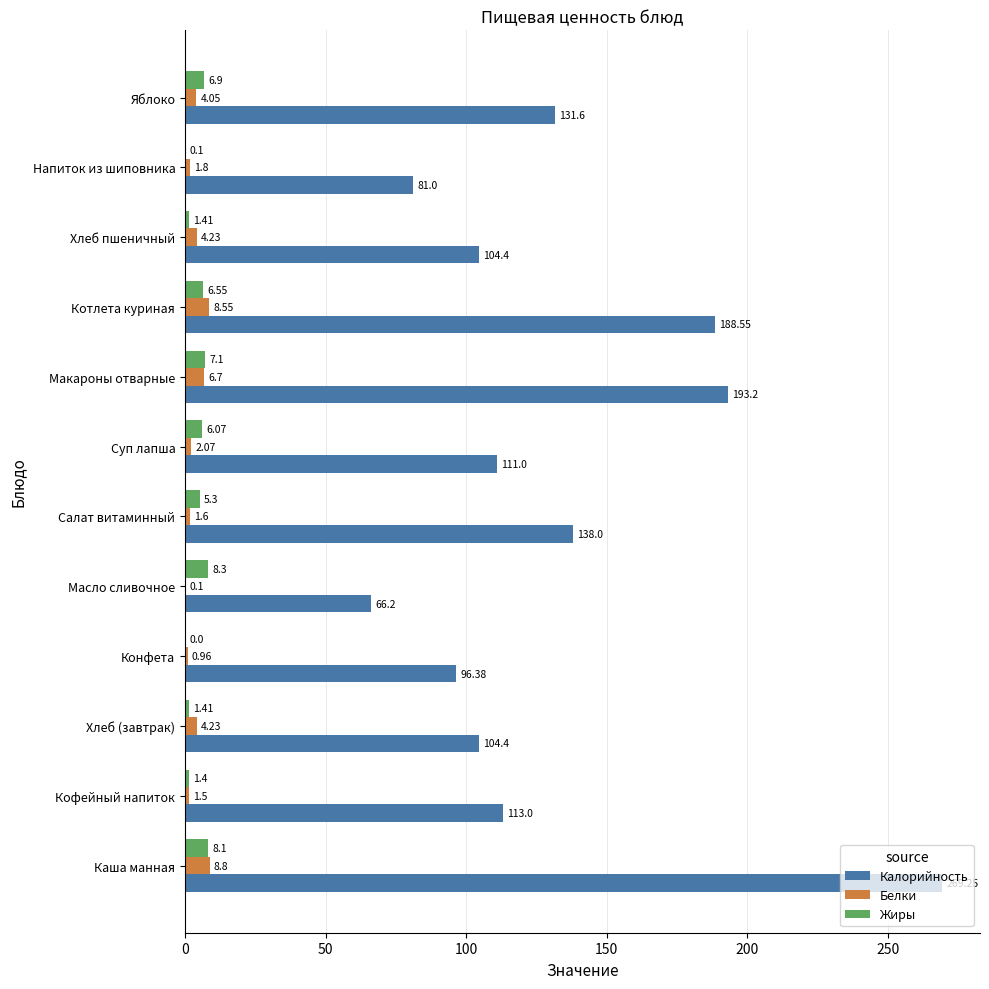

Which category has the highest value in the Жиры series?

Масло сливочное